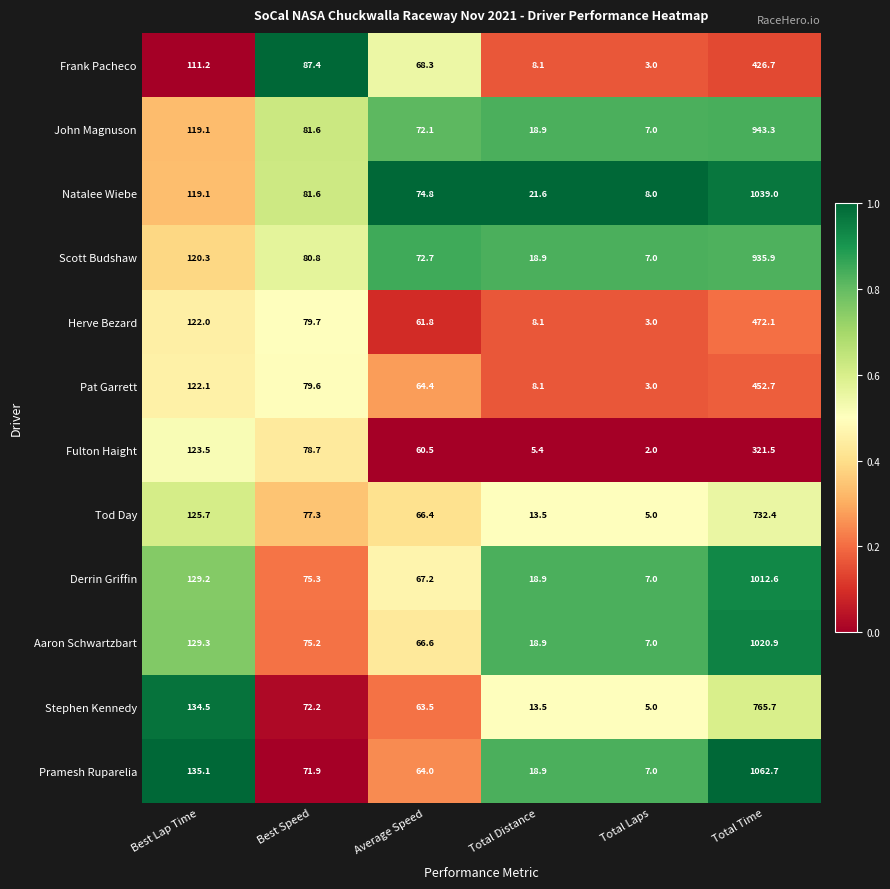

Is it true that Tod Day equals 418.2 at Total Time?

False